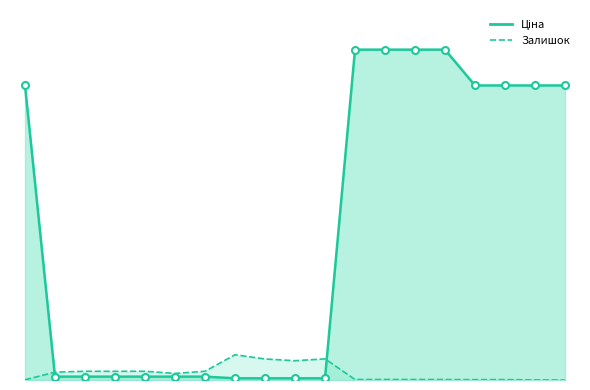

Which series has the largest total across all categories?

Ціна